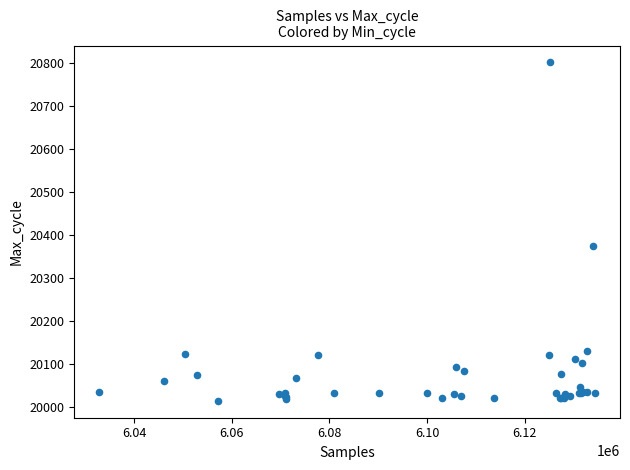

What Y value in the scatter plot is closest to 20408?

20374